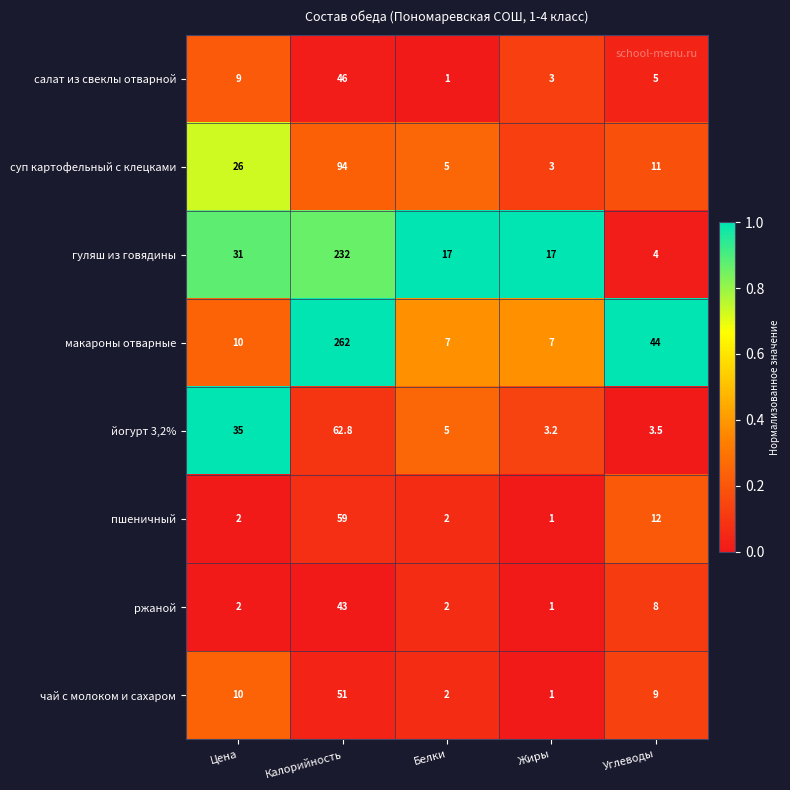

Is the value of суп картофельный с клецками at Углеводы greater than the value of салат из свеклы отварной at Цена?

Yes